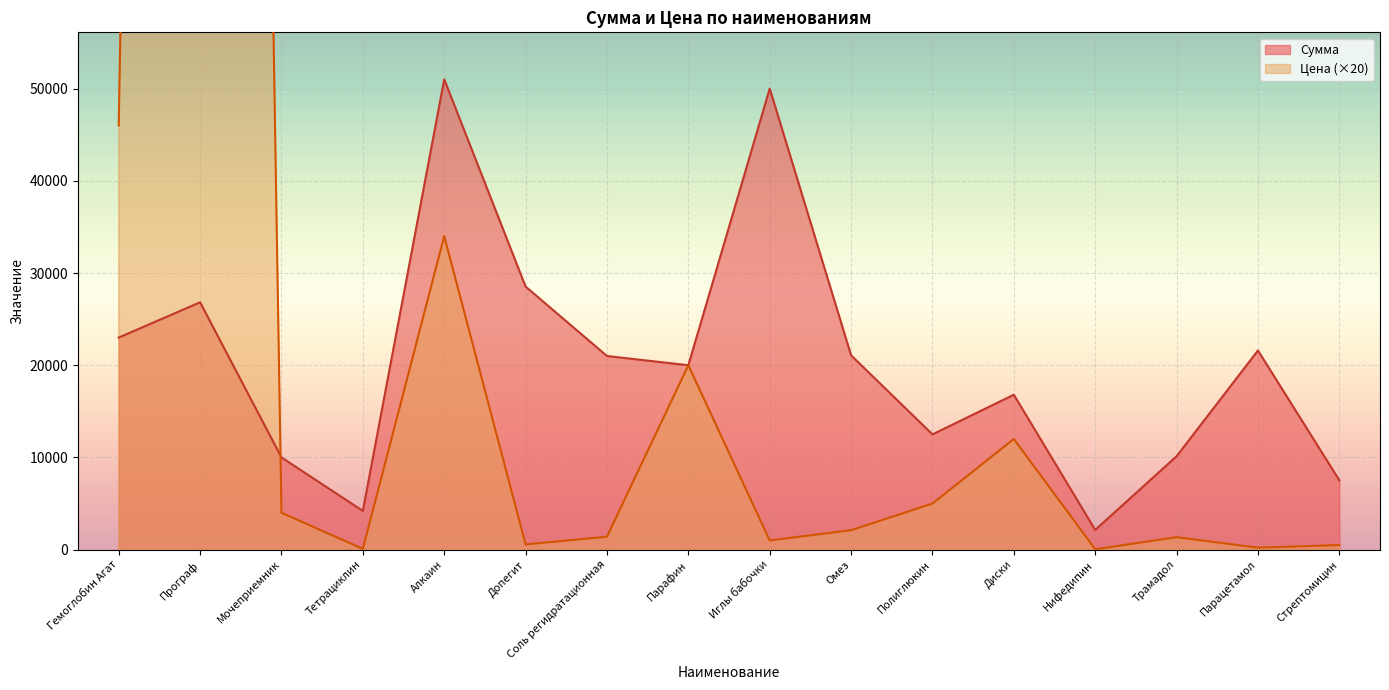

After their last crossing, which series has the higher values: Цена or Сумма?

Сумма